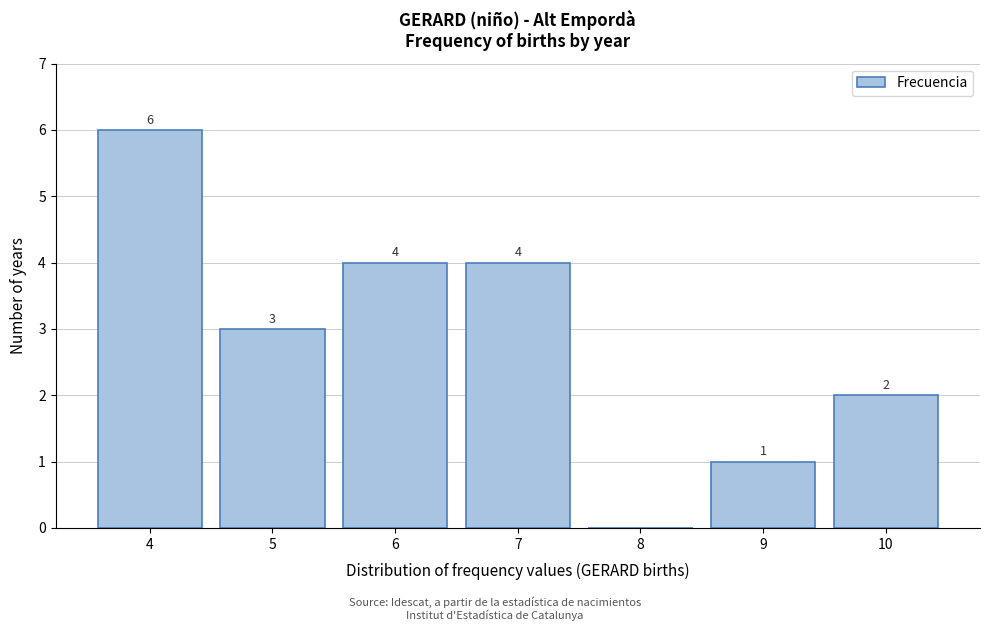

Reading right to left, what are all the values shown in this chart?

10=2	9=1	8=0	7=4	6=4	5=3	4=6